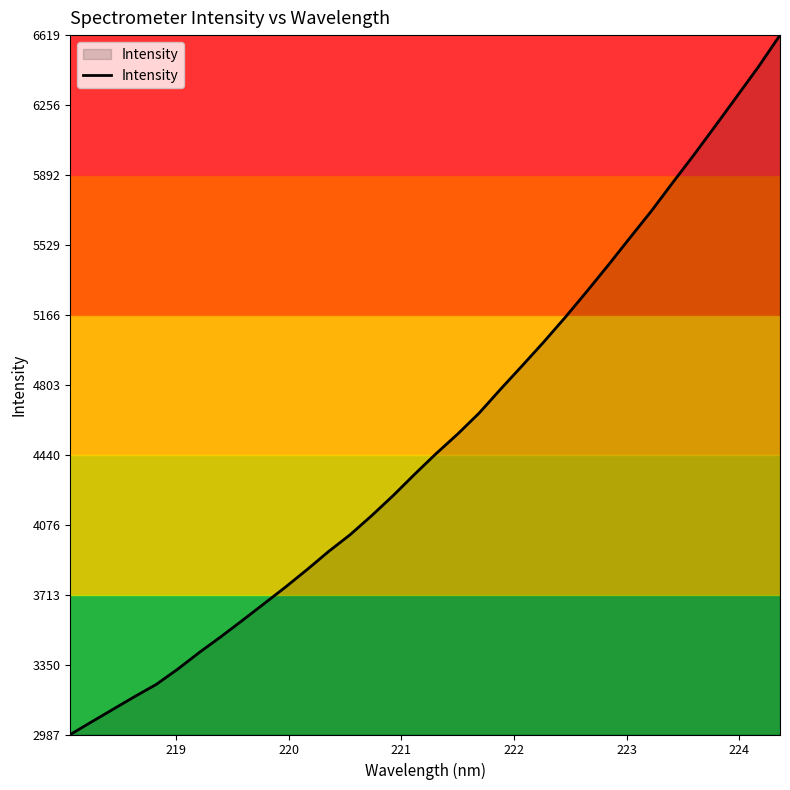

What is the average value?

4534.6